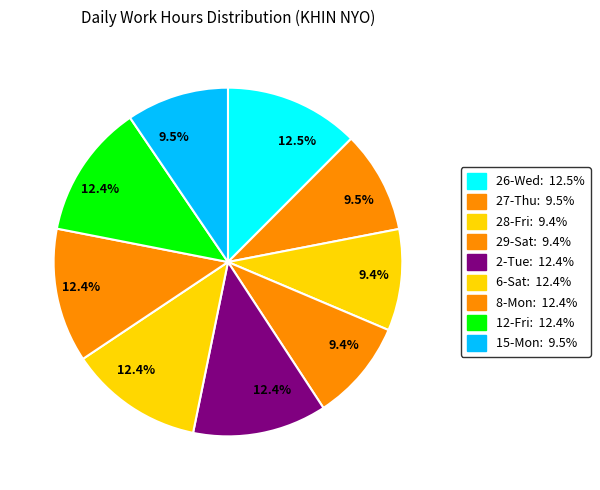

Count the number of slices in the pie.

9